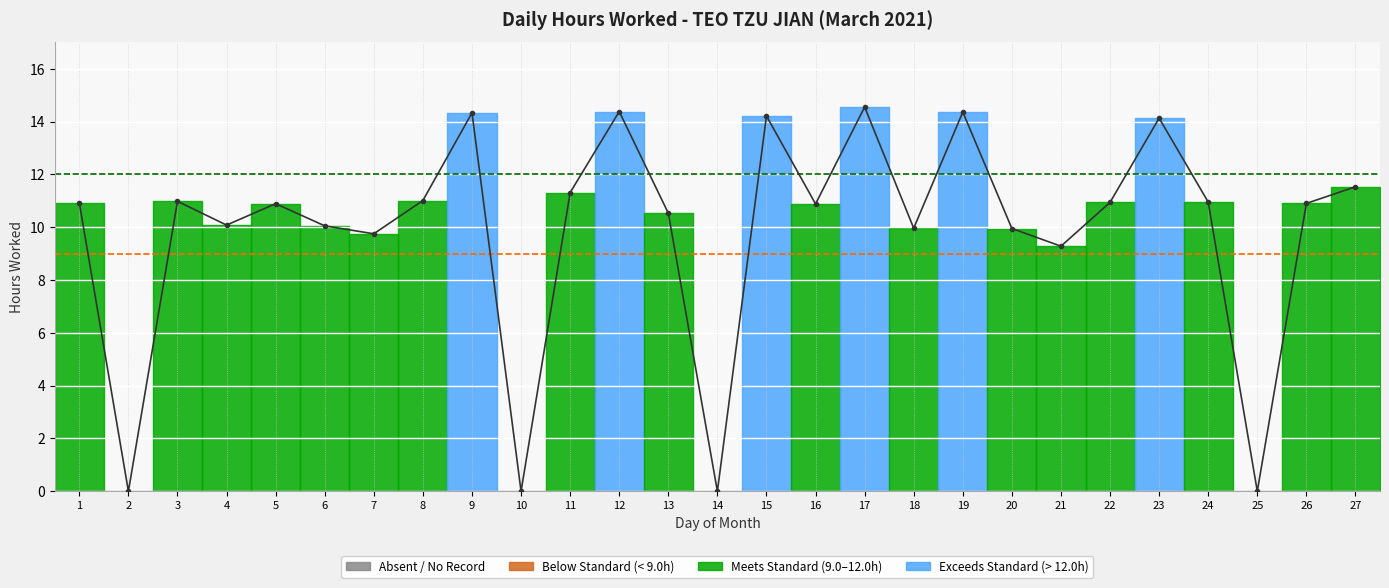

True or false: there are more than 2 points higher than both neighbors.

True